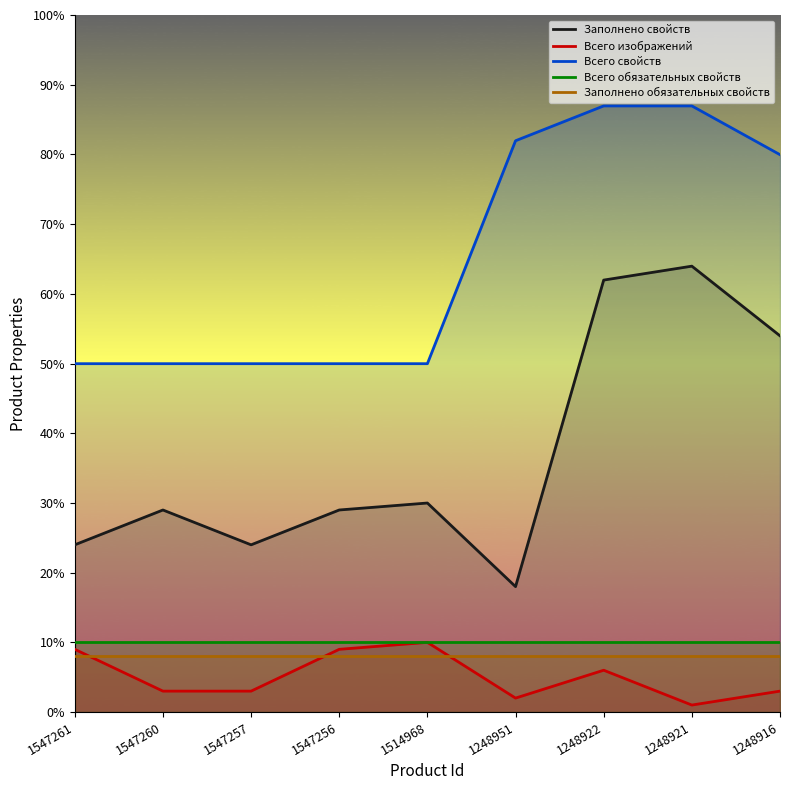

Reading right to left, extract all data points from this chart.

Заполнено свойств: 54	64	62	18	30	29	24	29	24
Всего изображений: 3	1	6	2	10	9	3	3	9
Всего свойств: 80	87	87	82	50	50	50	50	50
Всего обязательных свойств: 10	10	10	10	10	10	10	10	10
Заполнено обязательных свойств: 8	8	8	8	8	8	8	8	8